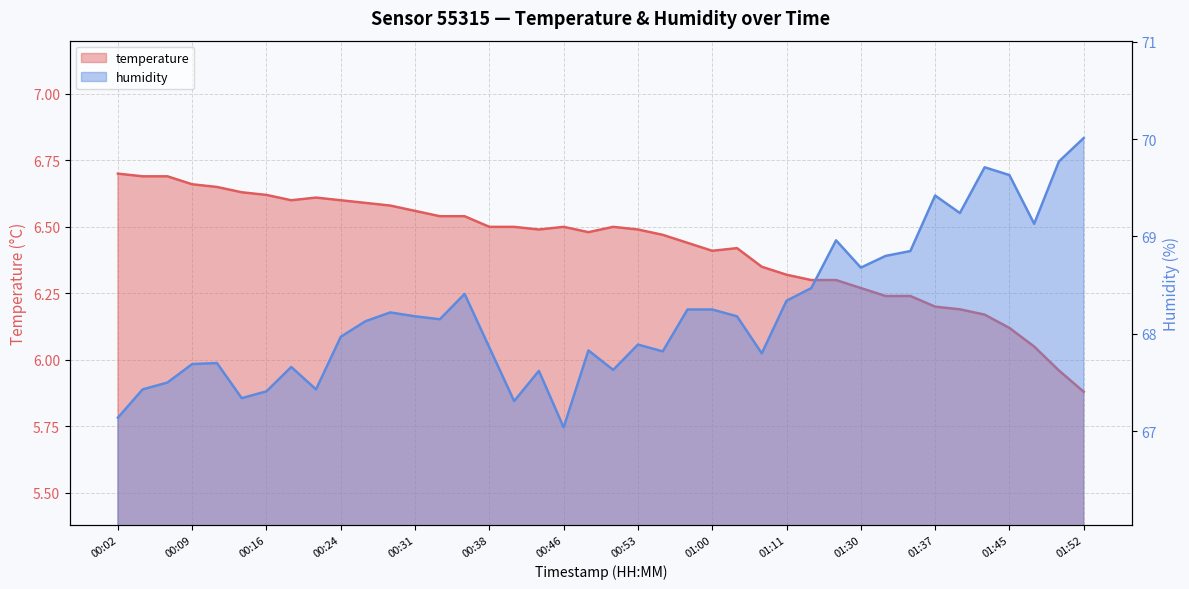

List the series in order of their peak value, highest first.

humidity, temperature